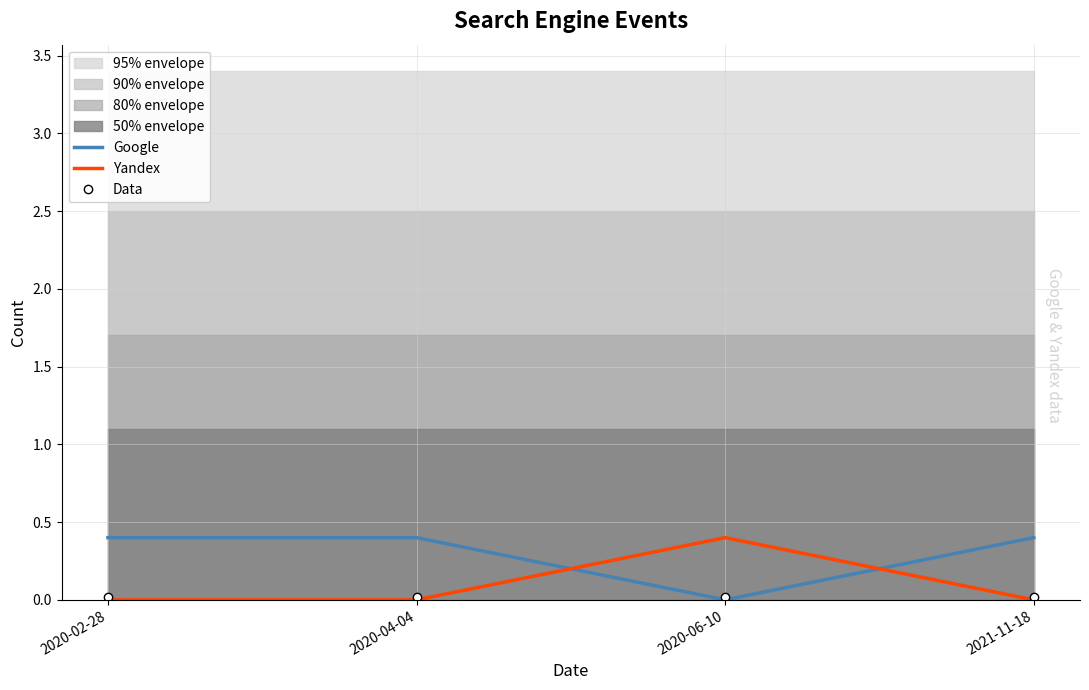

Is this an area chart (filled region under the line)?

No